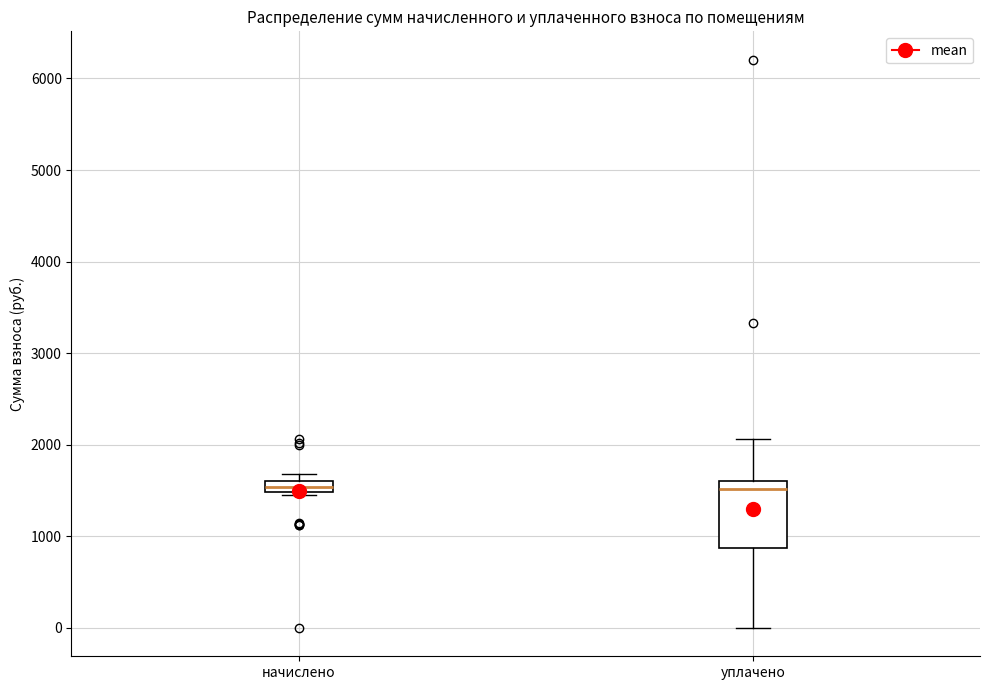

Where is the lower edge of the box for начислено on the y-axis? The values are not printed on the chart, so give them approximately, as read against the axis.

1500